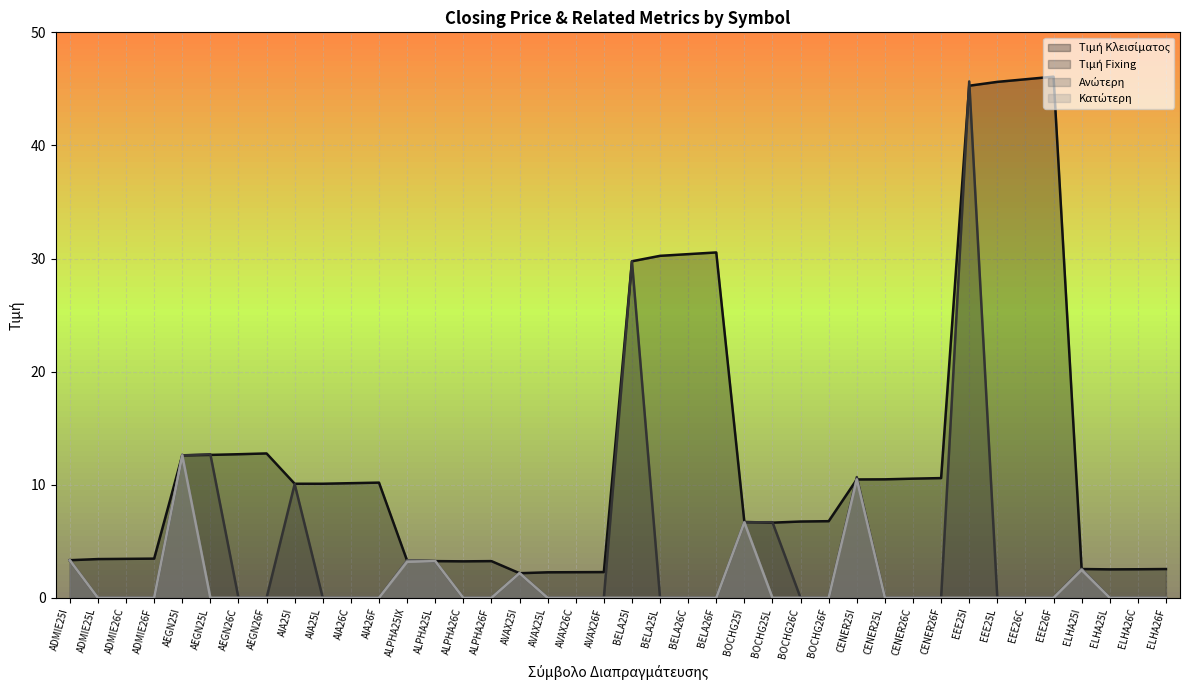

Rank the categories by Ανώτερη value from highest to lowest.

AEGN25I, CENER25I, BOCHG25I, ADMIE25I, ALPHA25IX, ALPHA25L, ELHA25I, AVAX25I, ADMIE25L, ADMIE26C, ADMIE26F, AEGN25L, AEGN26C, AEGN26F, AIA25I, AIA25L, AIA26C, AIA26F, ALPHA26C, ALPHA26F, AVAX25L, AVAX26C, AVAX26F, BELA25I, BELA25L, BELA26C, BELA26F, BOCHG25L, BOCHG26C, BOCHG26F, CENER25L, CENER26C, CENER26F, EEE25I, EEE25L, EEE26C, EEE26F, ELHA25L, ELHA26C, ELHA26F